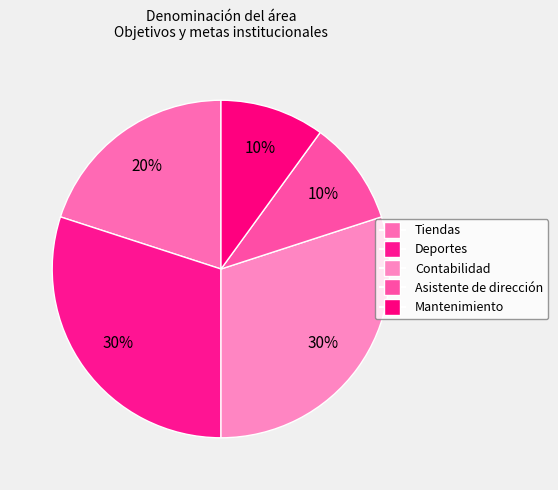

To the nearest percent, what is the difference between the Contabilidad and Asistente de dirección slice percentages?

20%